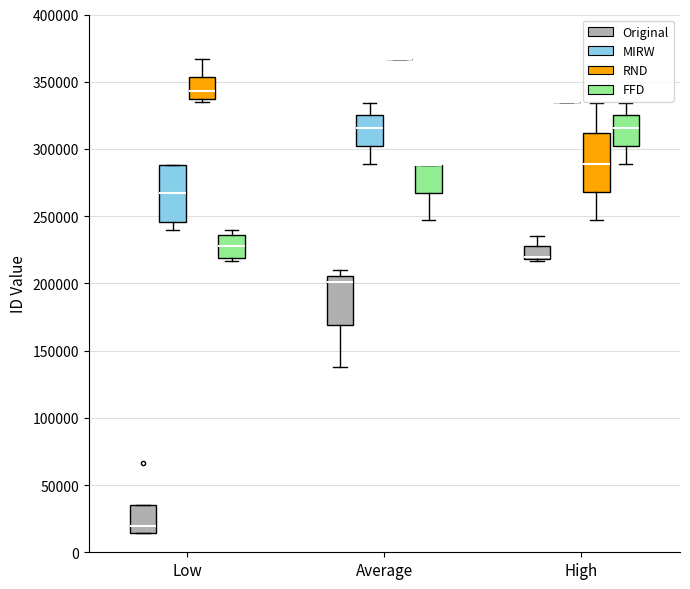

Reading left to right, transcribe this box plot: for each box, give where its median line is, the range the box spans, and where its two whiskers end, as read against the y-axis. The values are not printed on the chart, so give them approximately, as read against the axis.

Low (Original): median 20000, box 15000 to 35000, whiskers 15000 to 35000
Low (MIRW): median 265000, box 245000 to 290000, whiskers 240000 to 290000
Low (RND): median 345000, box 335000 to 355000, whiskers 335000 (just below the box's lower edge) to 365000
Low (FFD): median 225000, box 220000 to 235000, whiskers 215000 to 240000
Average (Original): median 200000, box 170000 to 205000, whiskers 140000 to 210000
Average (MIRW): median 315000, box 300000 to 325000, whiskers 290000 to 335000
Average (RND): box collapsed to a line at 365000, whiskers 365000 to 365000
Average (FFD): median 290000 (drawn on the box's upper edge), box 265000 to 290000, whiskers 245000 to 290000
High (Original): median 220000 (just above the box's lower edge), box 220000 to 225000, whiskers 215000 to 235000
High (MIRW): box collapsed to a line at 335000, whiskers 335000 to 335000
High (RND): median 290000, box 270000 to 310000, whiskers 245000 to 335000
High (FFD): median 315000, box 300000 to 325000, whiskers 290000 to 335000